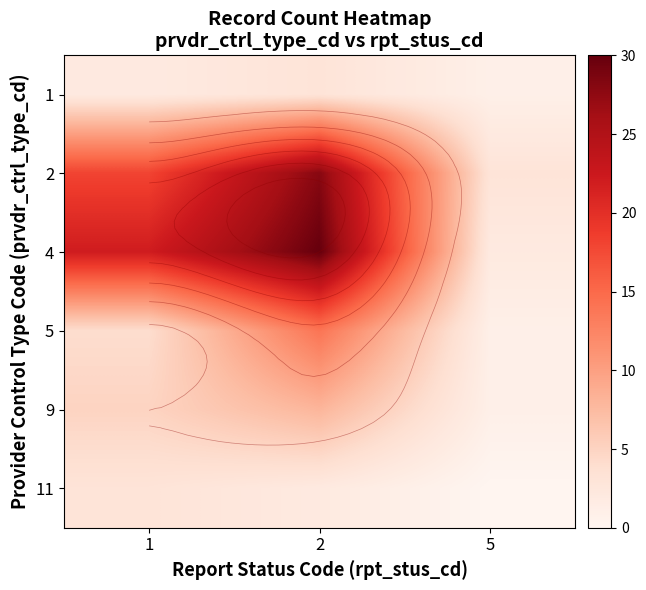

True or false: 4 has a value of 48 at 2.

False